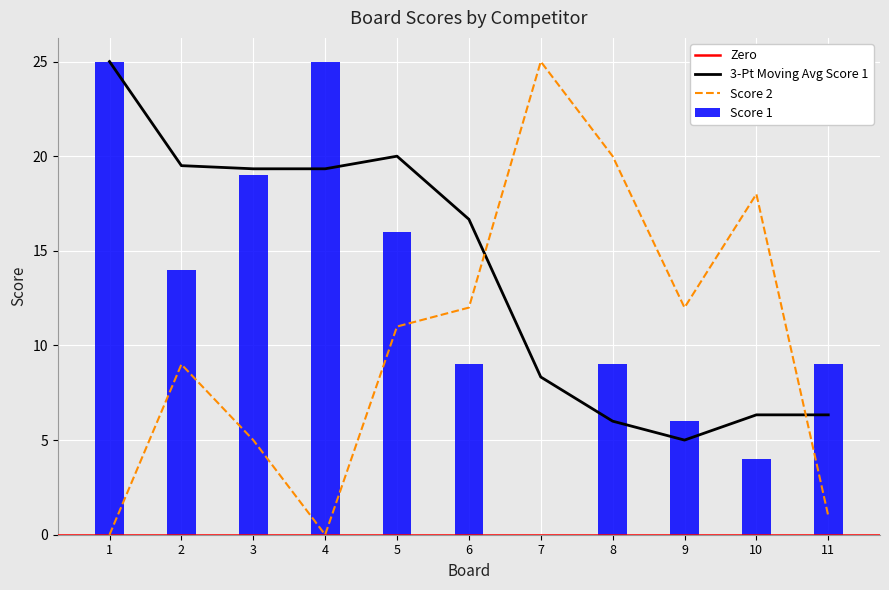

Is it true that the value at 7 is 25?

True